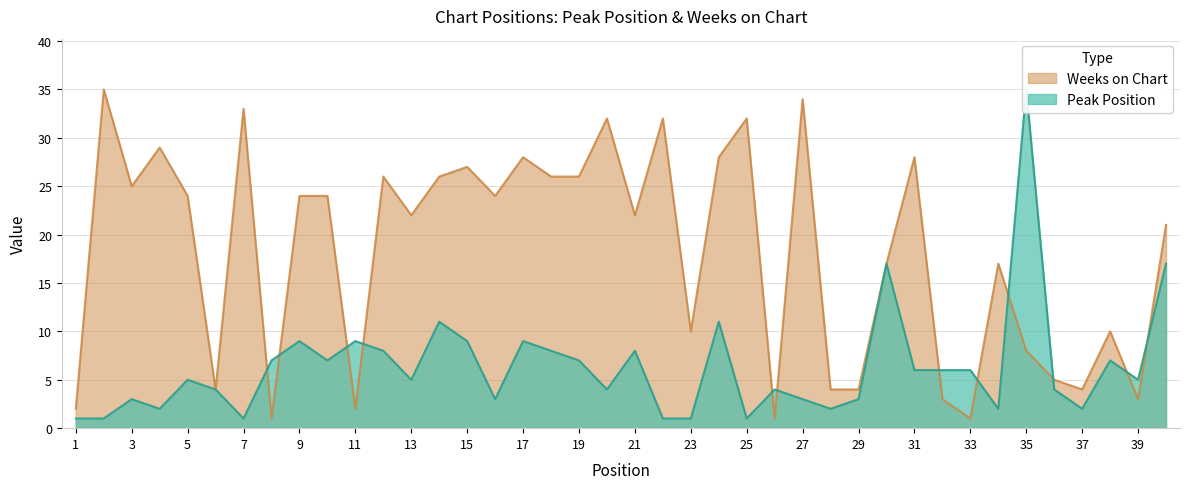

Reading left to right, transcribe all the data shown in this chart.

Peak Position: 1	1	3	2	5	4	1	7	9	7	9	8	5	11	9	3	9	8	7	4	8	1	1	11	1	4	3	2	3	17	6	6	6	2	35	4	2	7	5	17
Weeks on Chart: 2	35	25	29	24	4	33	1	24	24	2	26	22	26	27	24	28	26	26	32	22	32	10	28	32	1	34	4	4	17	28	3	1	17	8	5	4	10	3	21